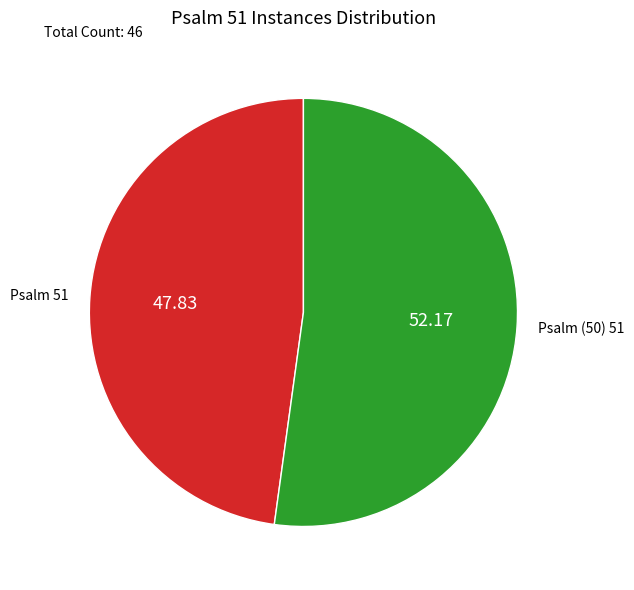

Rank the categories by value from lowest to highest.

Psalm 51, Psalm (50) 51